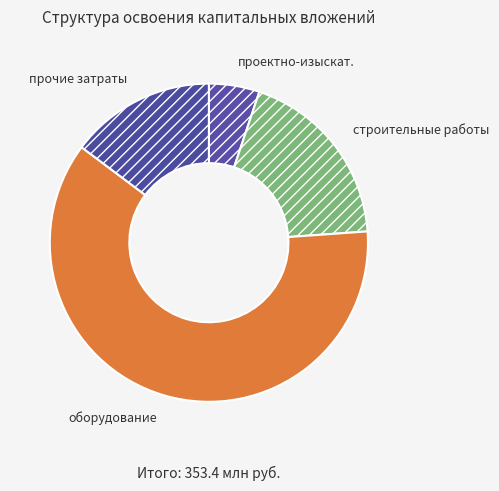

Is the sum of проектно-изыскат. and оборудование greater than half?

Yes